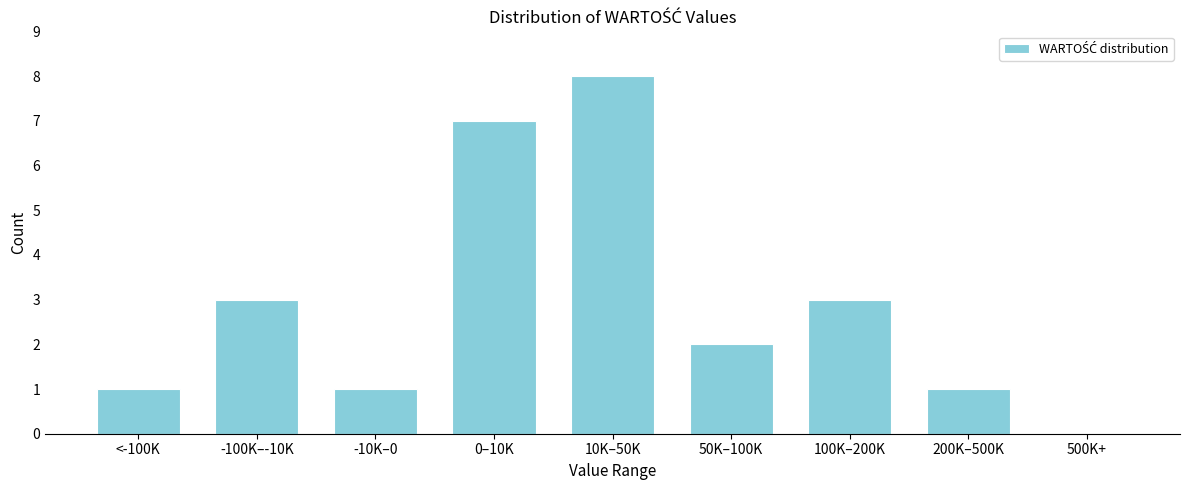

Reading left to right, list all the values displayed in this chart.

<-100K=1	-100K–-10K=3	-10K–0=1	0–10K=7	10K–50K=8	50K–100K=2	100K–200K=3	200K–500K=1	500K+=0